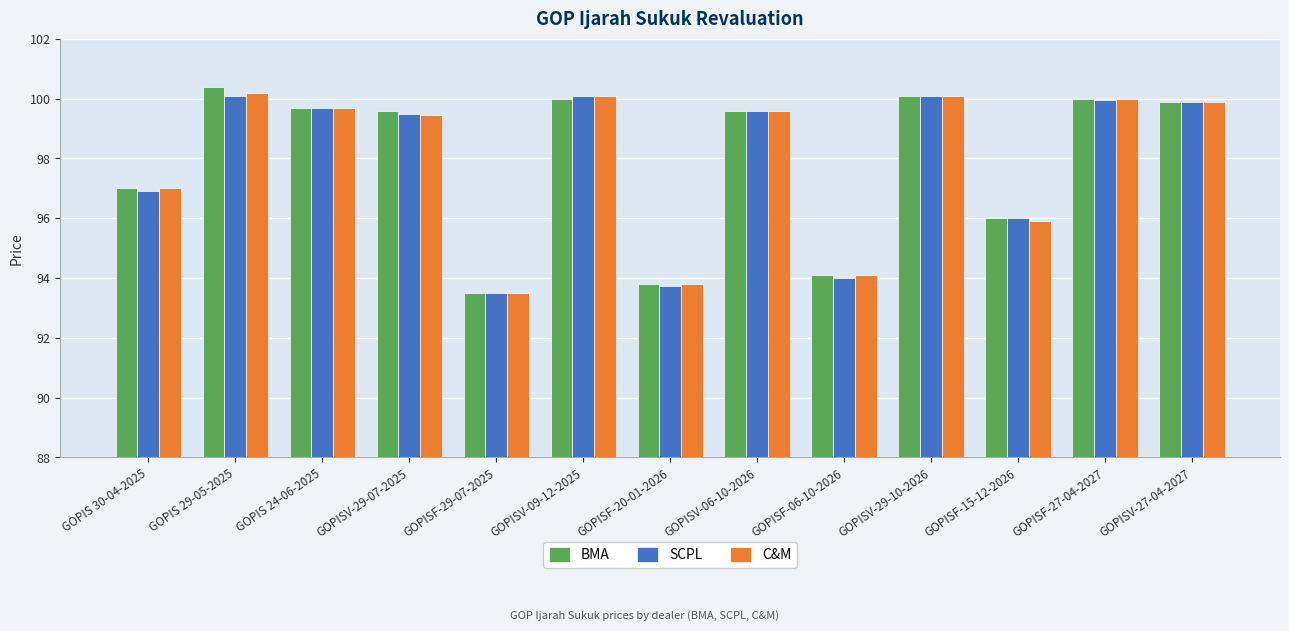

What is the sum of the C&M values at GOPISV-09-12-2025 and GOPISF-20-01-2026?

193.9